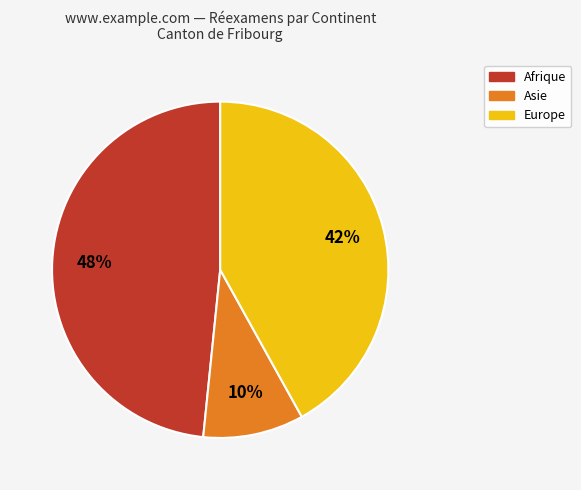

To the nearest percent, what is the average slice percentage?

33%